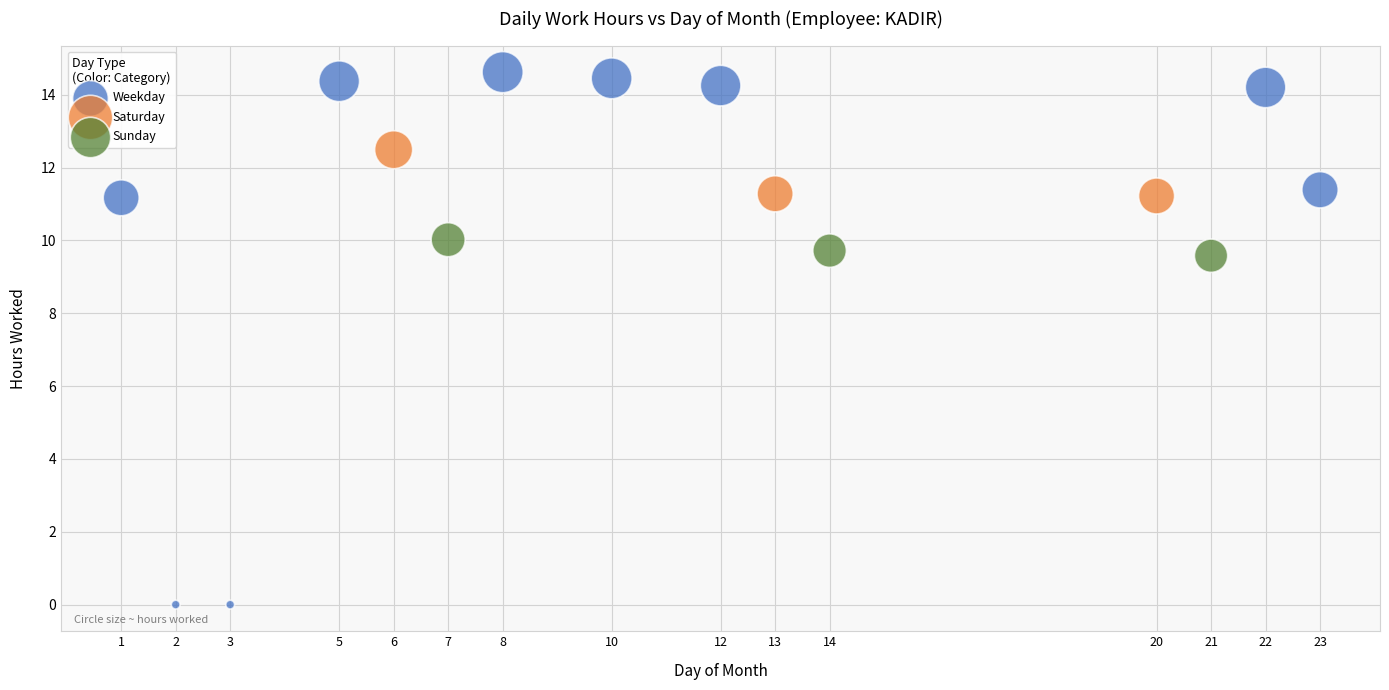

Which series has the largest Y range (max minus min)?

Weekday